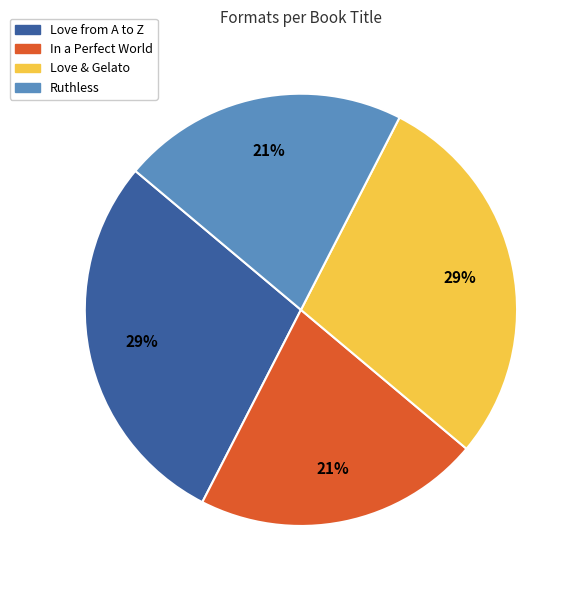

Count the number of slices in the pie.

4